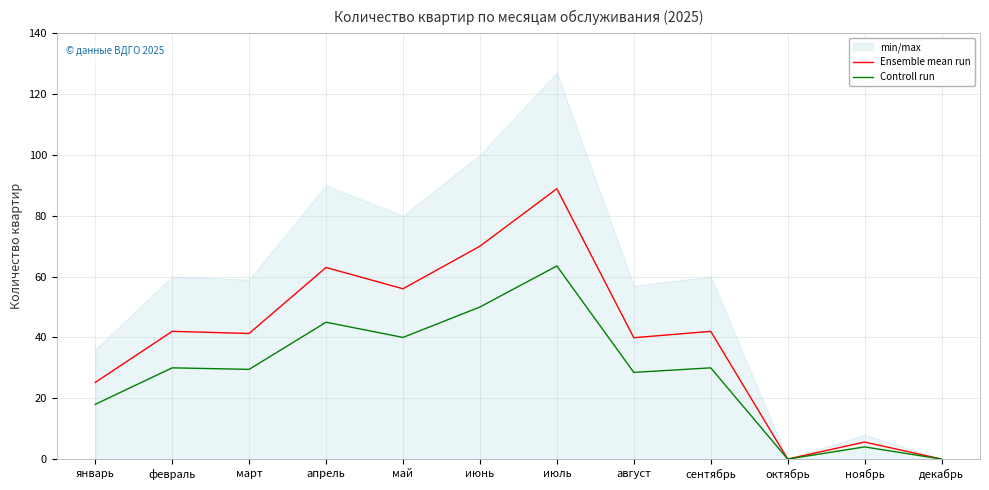

What is the sum of the Controll run values at февраль and декабрь?

30.0